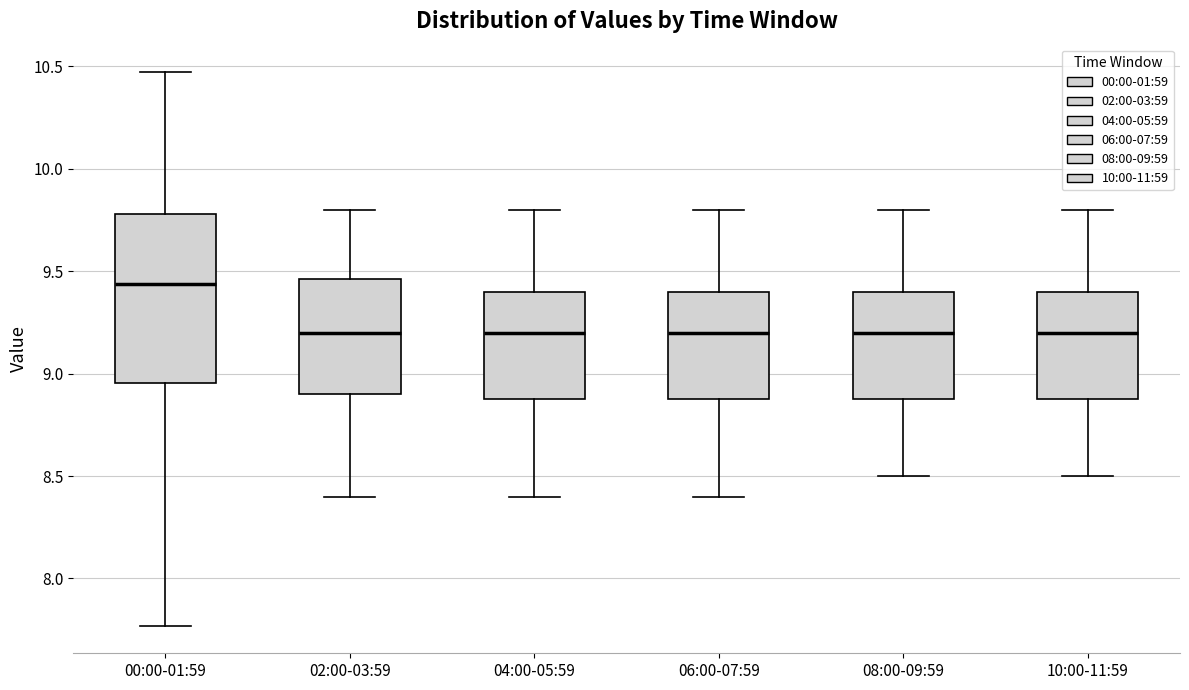

Reading left to right, transcribe this box plot: for each box, give where its median line is, the range the box spans, and where its two whiskers end, as read against the y-axis. The values are not printed on the chart, so give them approximately, as read against the axis.

00:00-01:59: median 9.45, box 8.95 to 9.80, whiskers 7.75 to 10.45
02:00-03:59: median 9.20, box 8.90 to 9.45, whiskers 8.40 to 9.80
04:00-05:59: median 9.20, box 8.90 to 9.40, whiskers 8.40 to 9.80
06:00-07:59: median 9.20, box 8.90 to 9.40, whiskers 8.40 to 9.80
08:00-09:59: median 9.20, box 8.90 to 9.40, whiskers 8.50 to 9.80
10:00-11:59: median 9.20, box 8.90 to 9.40, whiskers 8.50 to 9.80